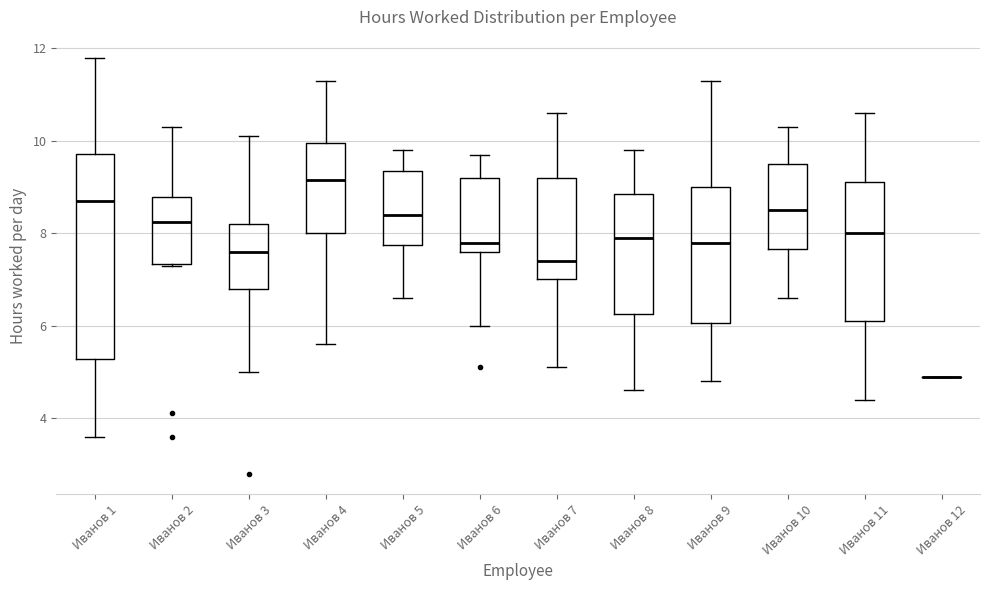

Reading left to right, transcribe this box plot: for each box, give where its median line is, the range the box spans, and where its two whiskers end, as read against the y-axis. The values are not printed on the chart, so give them approximately, as read against the axis.

Иванов 1: median 8.8, box 5.2 to 9.8, whiskers 3.6 to 11.8
Иванов 2: median 8.2, box 7.4 to 8.8, whiskers 7.4 to 10.4
Иванов 3: median 7.6, box 6.8 to 8.2, whiskers 5.0 to 10.2
Иванов 4: median 9.2, box 8.0 to 10.0, whiskers 5.6 to 11.4
Иванов 5: median 8.4, box 7.8 to 9.4, whiskers 6.6 to 9.8
Иванов 6: median 7.8, box 7.6 to 9.2, whiskers 6.0 to 9.8
Иванов 7: median 7.4, box 7.0 to 9.2, whiskers 5.2 to 10.6
Иванов 8: median 8.0, box 6.2 to 8.8, whiskers 4.6 to 9.8
Иванов 9: median 7.8, box 6.0 to 9.0, whiskers 4.8 to 11.4
Иванов 10: median 8.6, box 7.6 to 9.6, whiskers 6.6 to 10.4
Иванов 11: median 8.0, box 6.2 to 9.2, whiskers 4.4 to 10.6
Иванов 12: box collapsed to a line at 5.0, whiskers 5.0 to 5.0